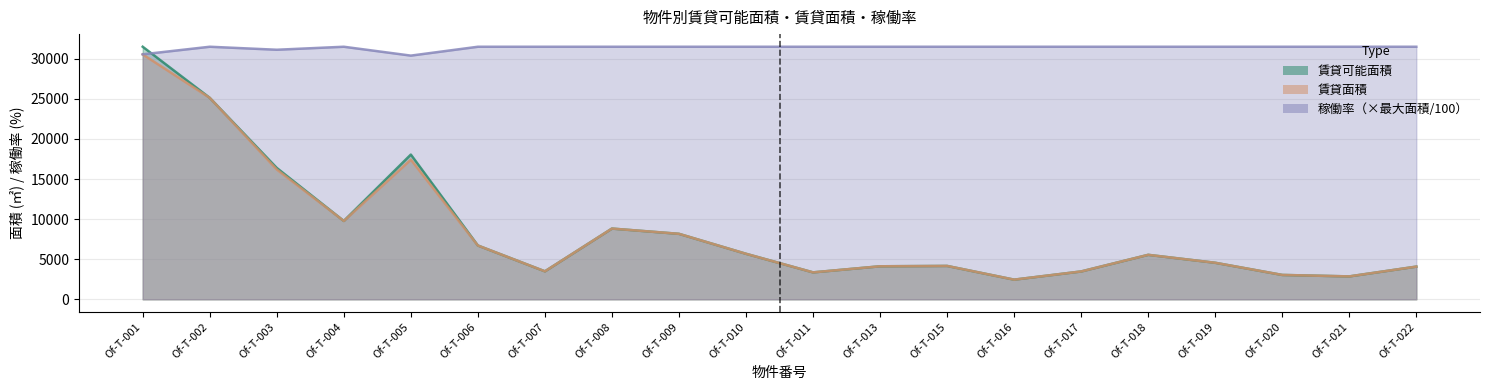

The 賃貸可能面積 series shows 12319.7 at Of-T-009. True or false?

False